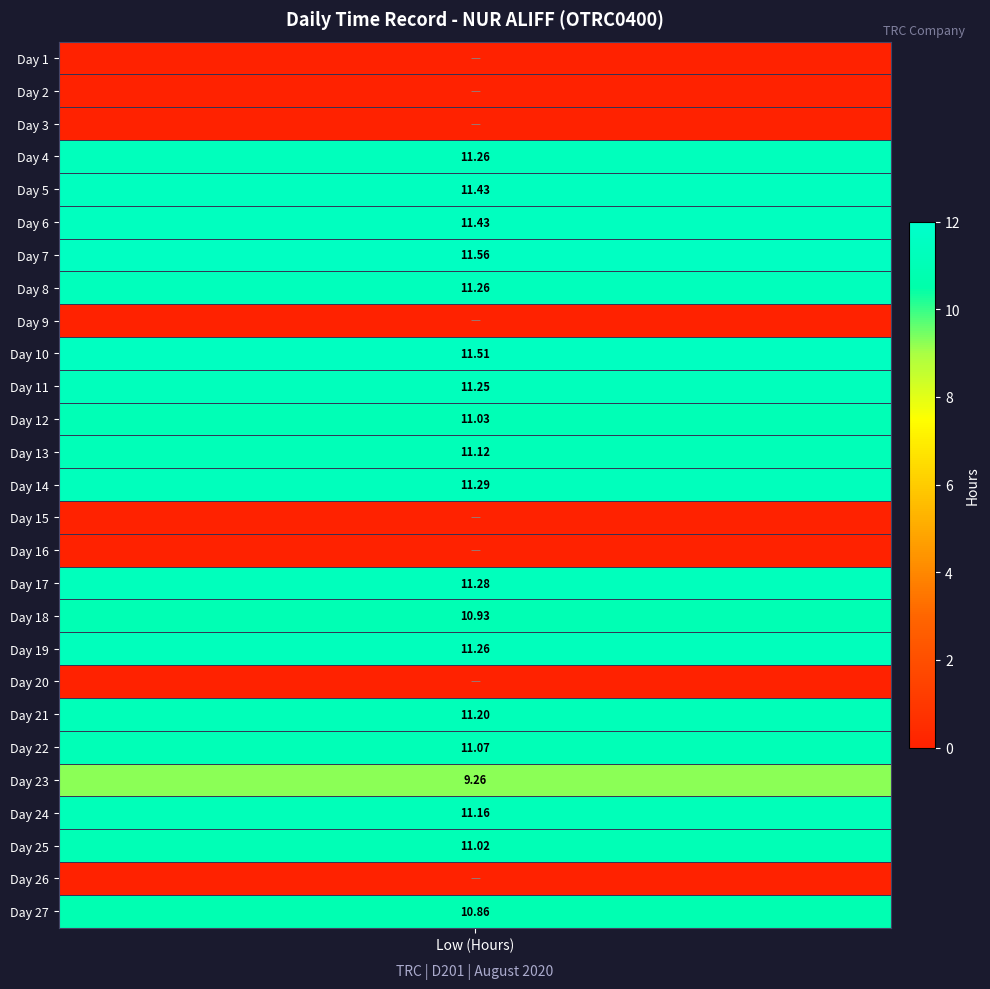

True or false: 6 has a value of 5.0 at 2.

False